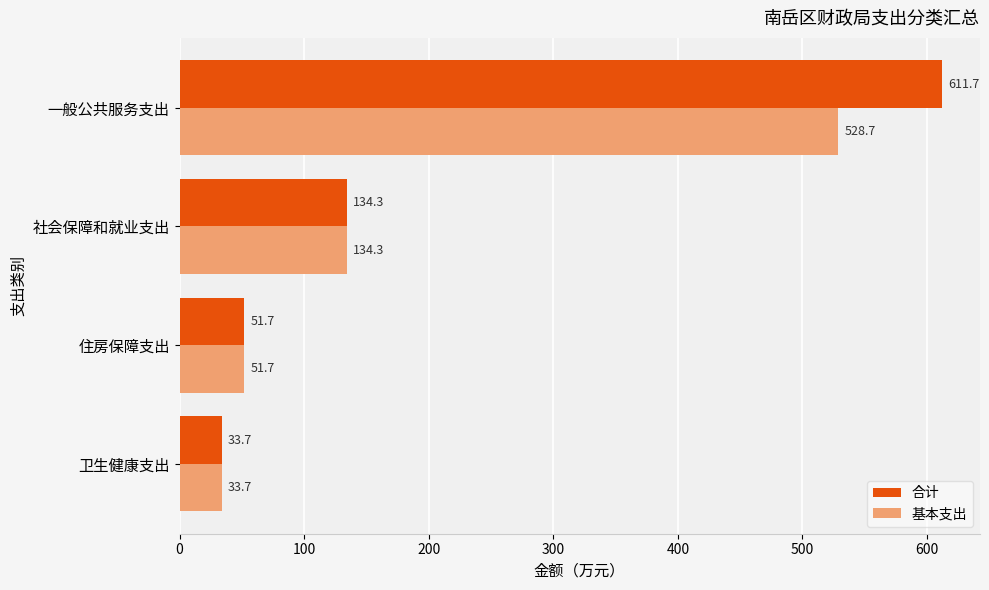

What is the difference between the maximum and second lowest values in the 基本支出 series?

477.0